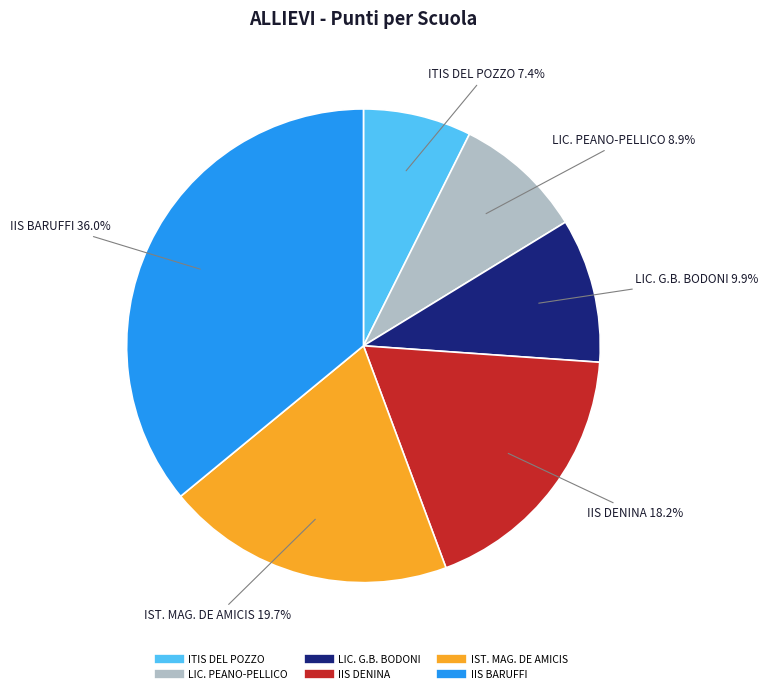

How many segments does this pie chart have?

6